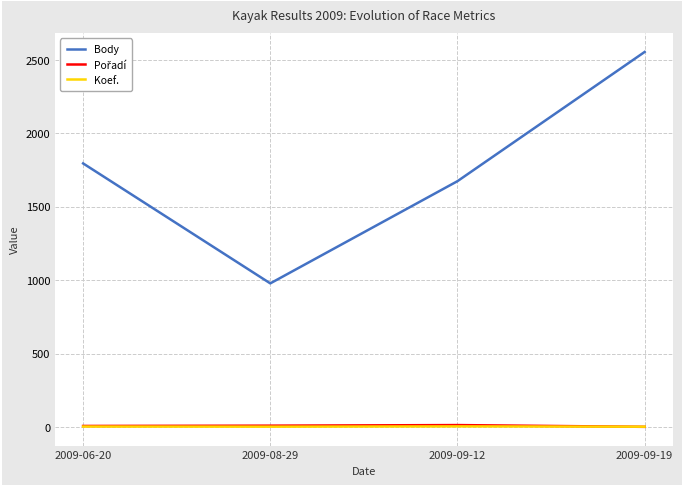

Which series has the largest range (max minus min)?

Body